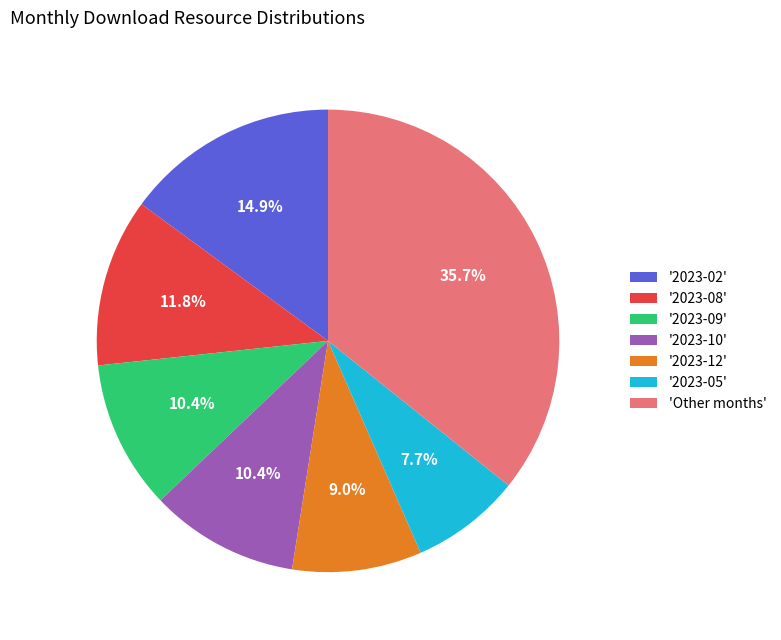

Does any single category account for the majority?

No